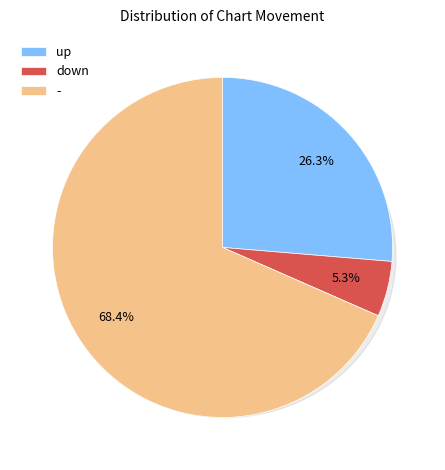

Count the number of slices in the pie.

3